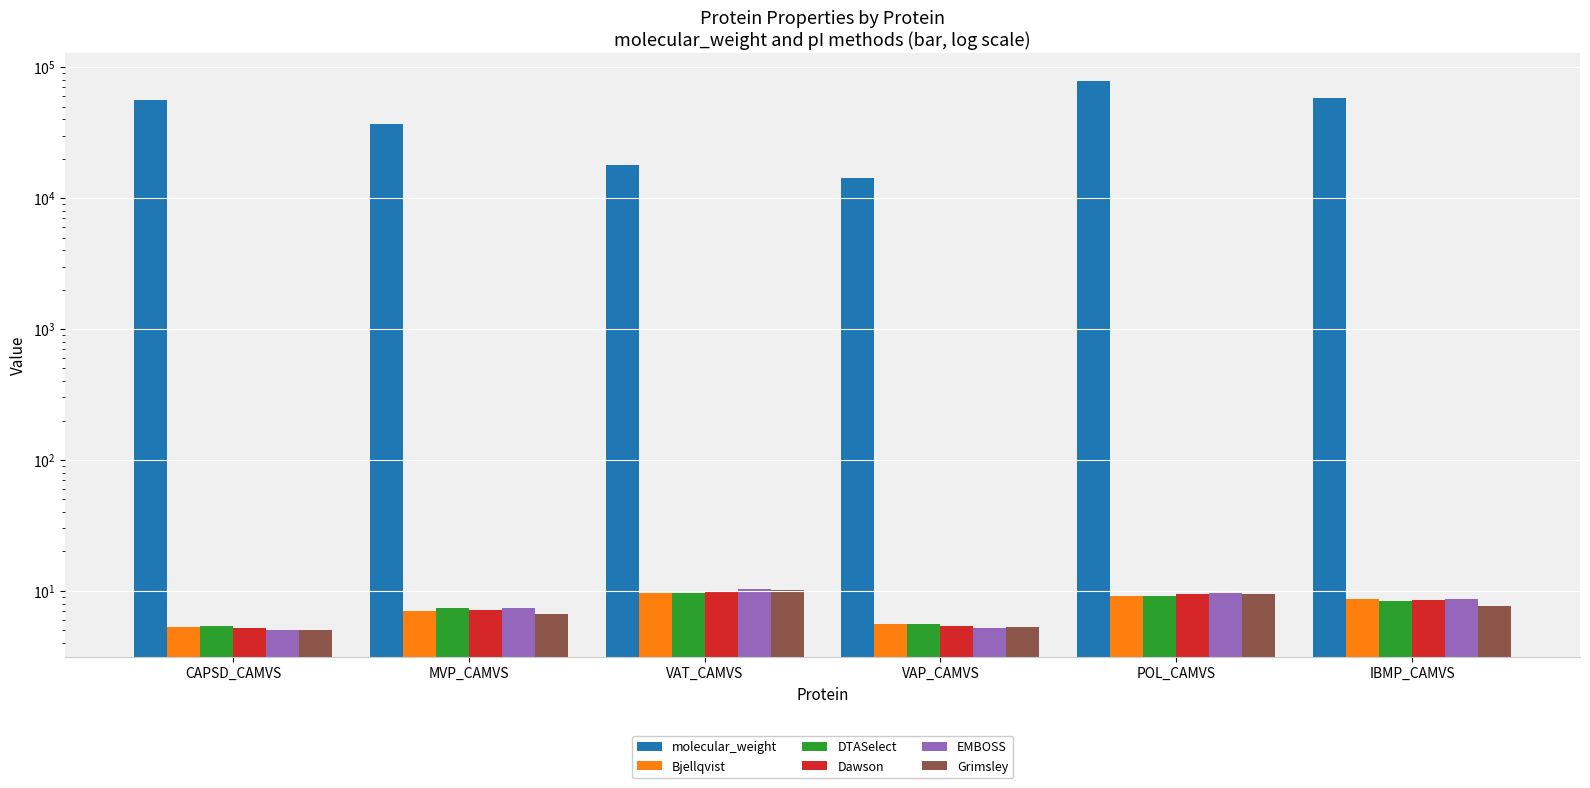

Between MVP_CAMVS and CAPSD_CAMVS, which is larger?

CAPSD_CAMVS